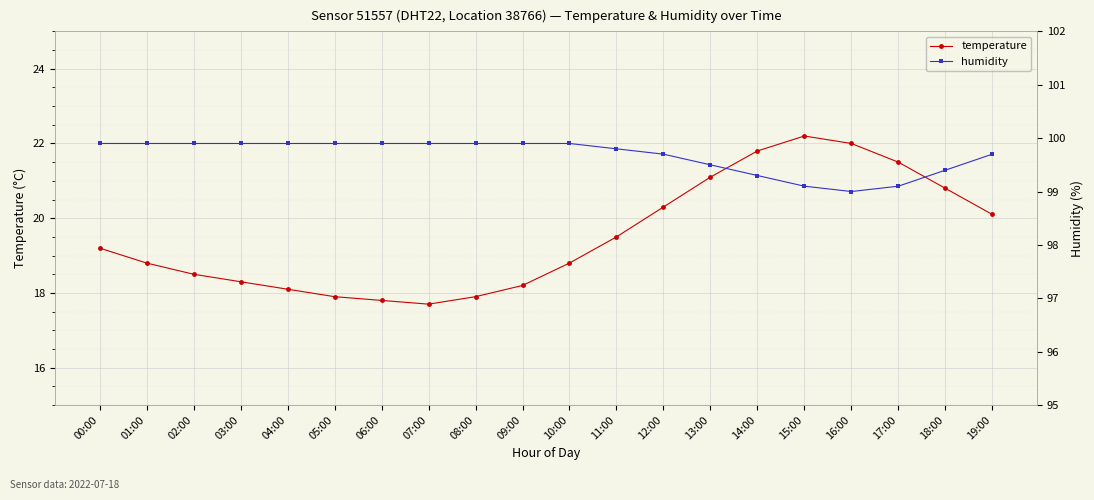

What is the greatest value displayed?

99.9